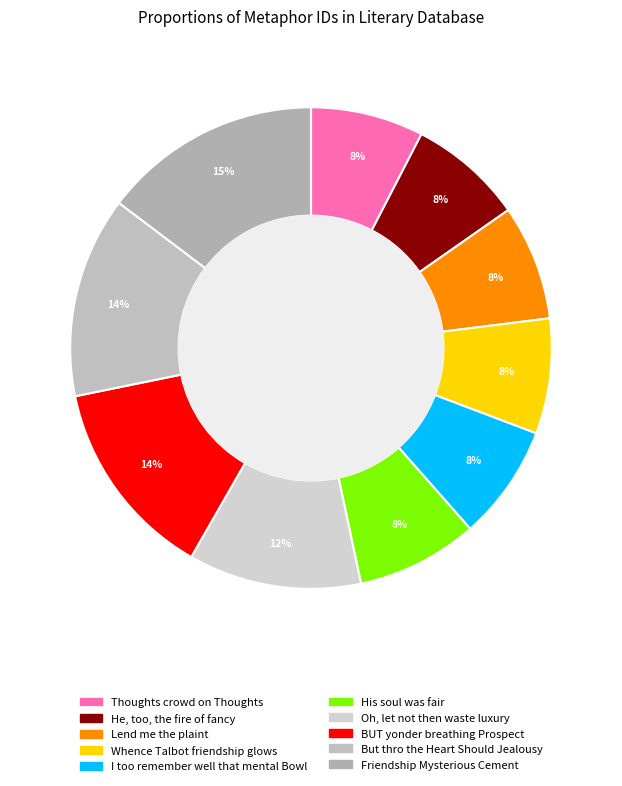

Which has a higher value, But thro the Heart Should Jealousy or Whence Talbot friendship glows?

But thro the Heart Should Jealousy